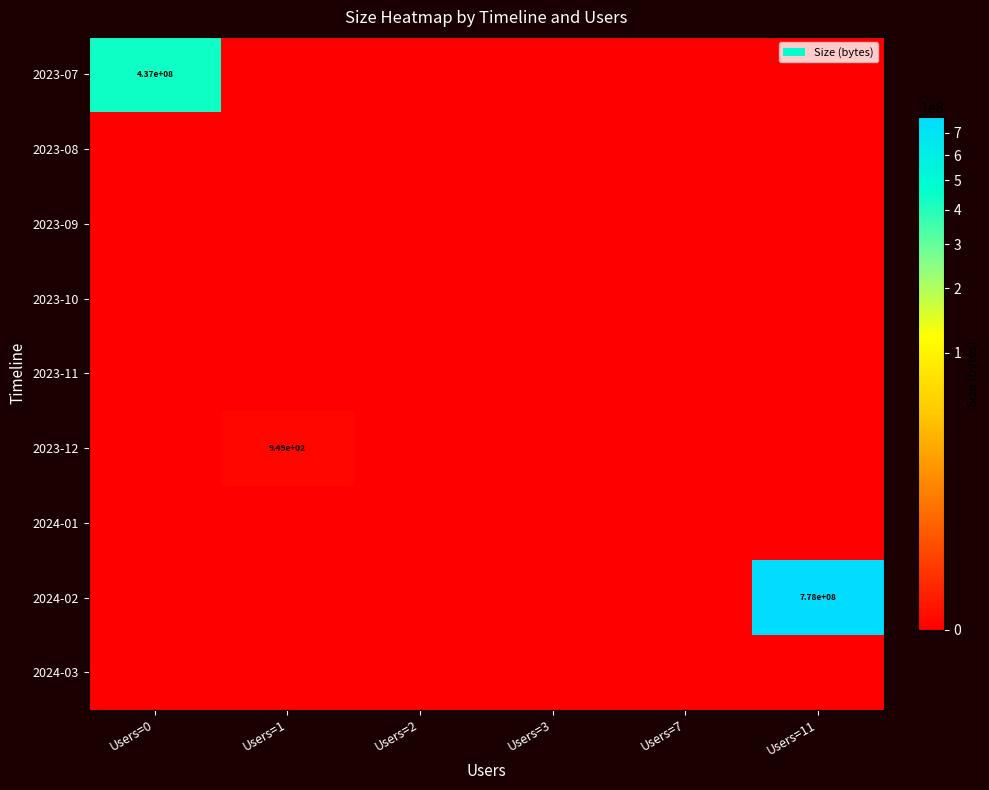

Is it true that 2023-12 equals 949 at Users=1?

True